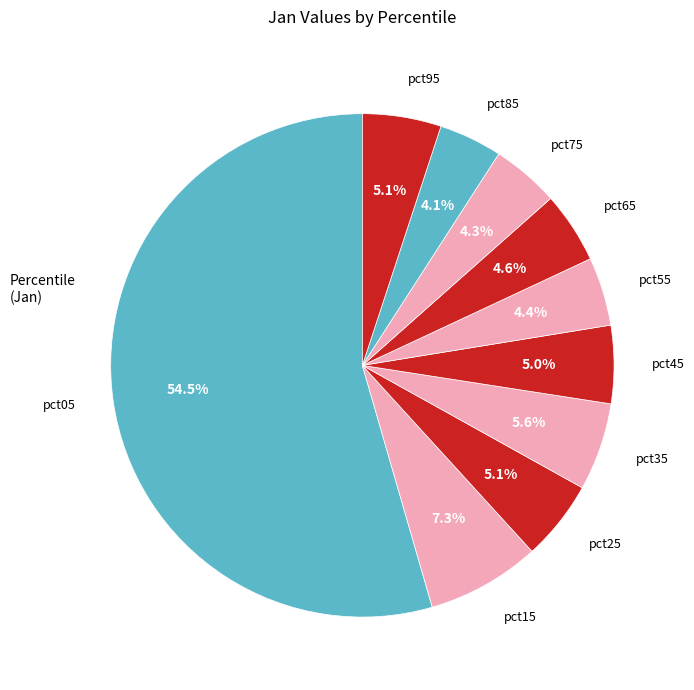

How many slices are in this pie chart?

10